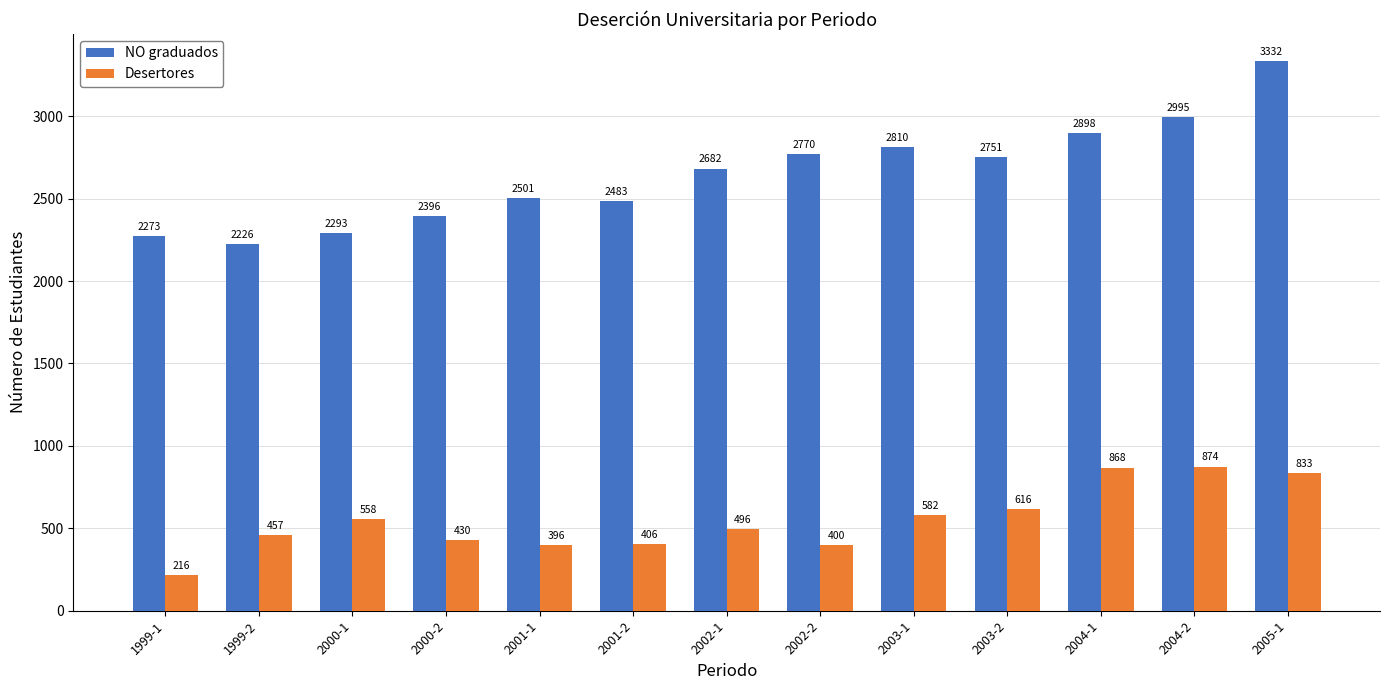

What are all the series names shown in the legend?

NO graduados, Desertores